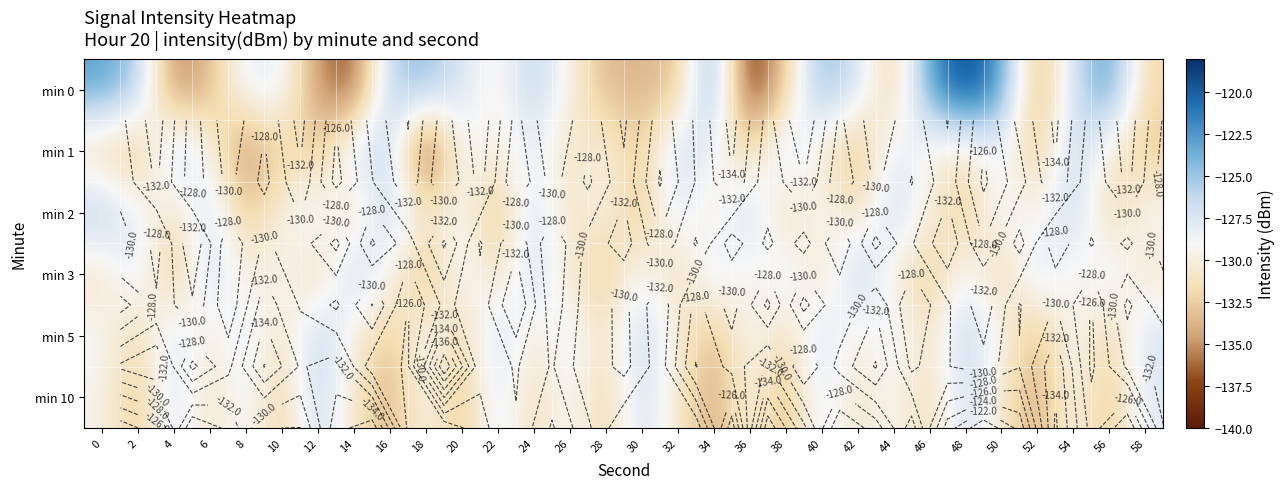

Is it true that min 10 equals -126.4 at 48?

True